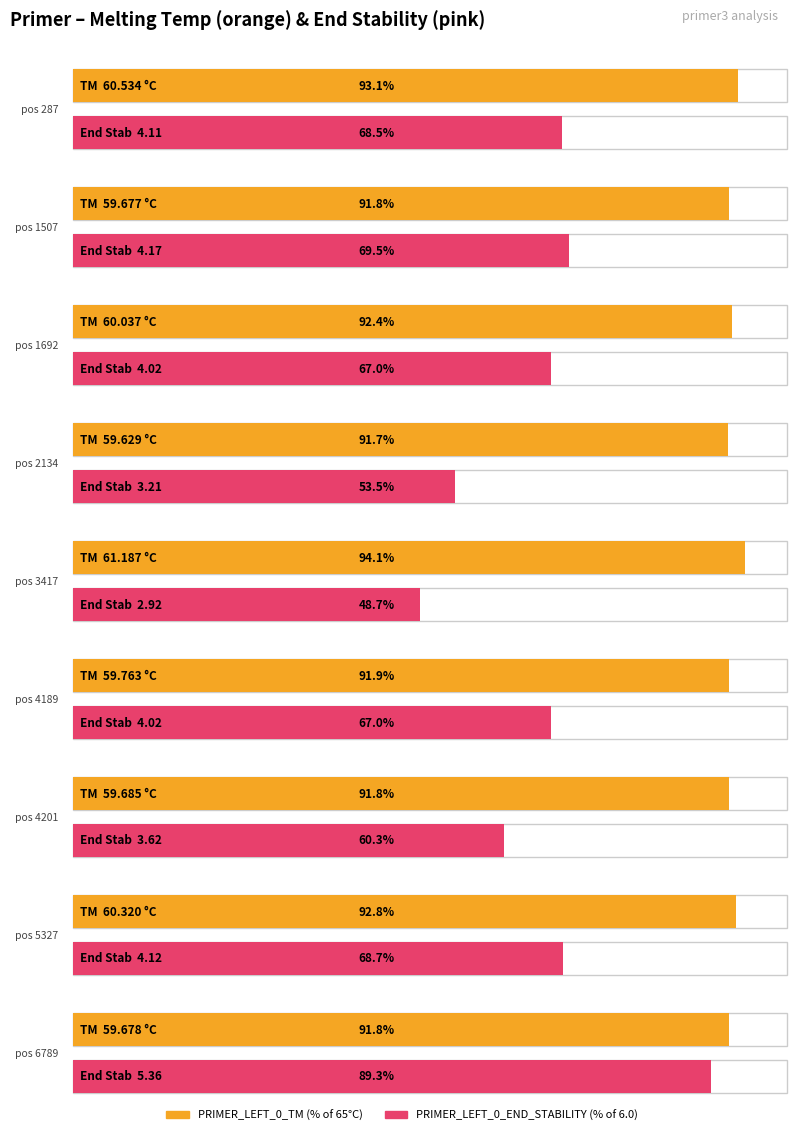

Reading right to left, extract all data points from this chart.

PRIMER_LEFT_0_TM: 6789=59.7	5327=60.3	4201=59.7	4189=59.8	3417=61.2	2134=59.6	1692=60.0	1507=59.7	287=60.5
PRIMER_LEFT_0_END_STABILITY: 6789=5.4	5327=4.1	4201=3.6	4189=4.0	3417=2.9	2134=3.2	1692=4.0	1507=4.2	287=4.1